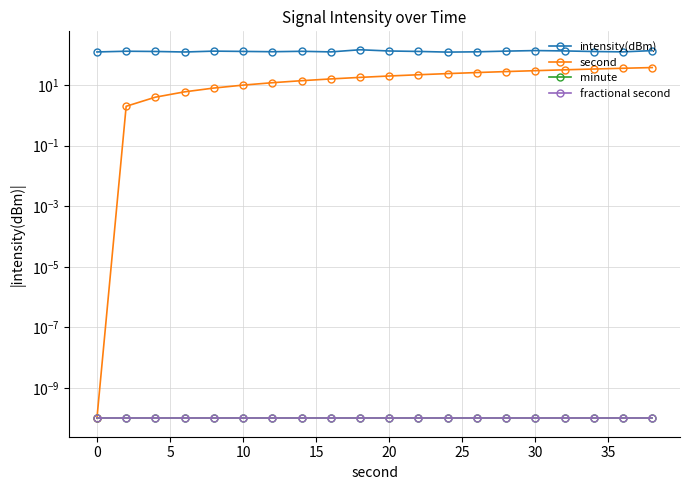

Reading left to right, what are all the values shown in this chart?

intensity(dBm): 124.5	131.4	129.1	124.0	132.5	129.6	126.6	130.7	125.0	147.0	133.8	129.4	123.0	125.7	132.6	138.2	134.5	128.6	125.2	137.9
second: 0.0	2.0	4.0	6.0	8.0	10.0	12.0	14.0	16.0	18.0	20.0	22.0	24.0	26.0	28.0	30.0	32.0	34.0	36.0	38.0
minute: 0.0	0.0	0.0	0.0	0.0	0.0	0.0	0.0	0.0	0.0	0.0	0.0	0.0	0.0	0.0	0.0	0.0	0.0	0.0	0.0
fractional second: 0.0	0.0	0.0	0.0	0.0	0.0	0.0	0.0	0.0	0.0	0.0	0.0	0.0	0.0	0.0	0.0	0.0	0.0	0.0	0.0